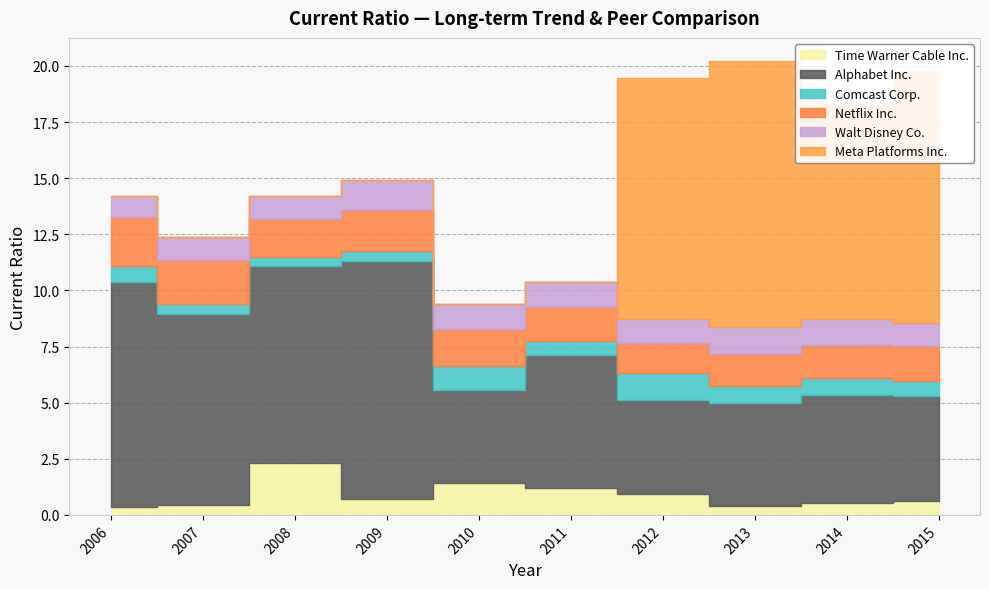

At which label does Walt Disney Co. reach its peak?

2009